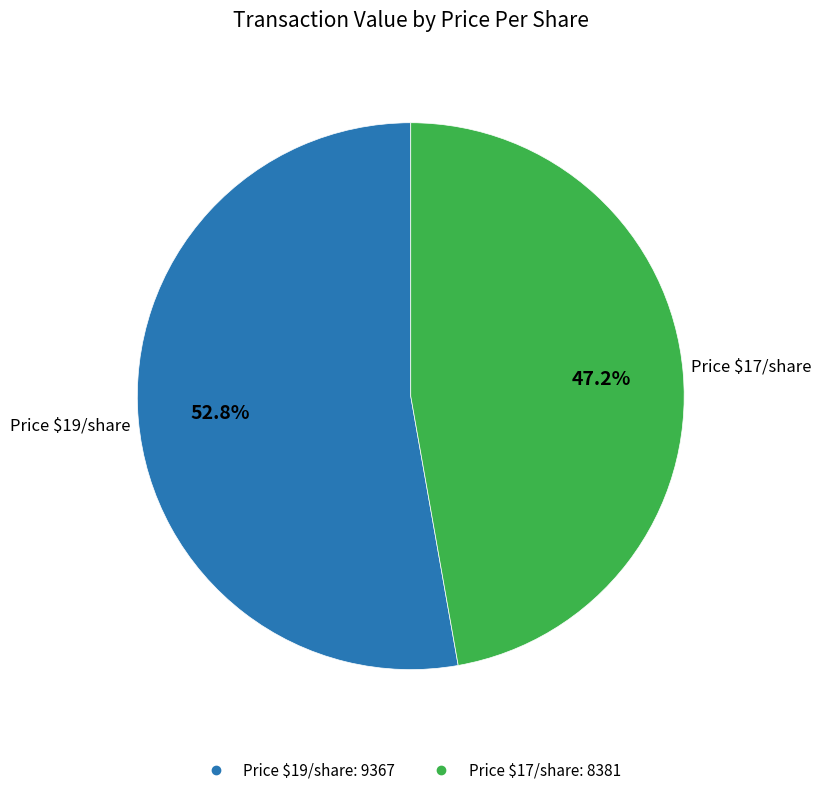

Is there any slice that represents more than half of the pie?

Yes